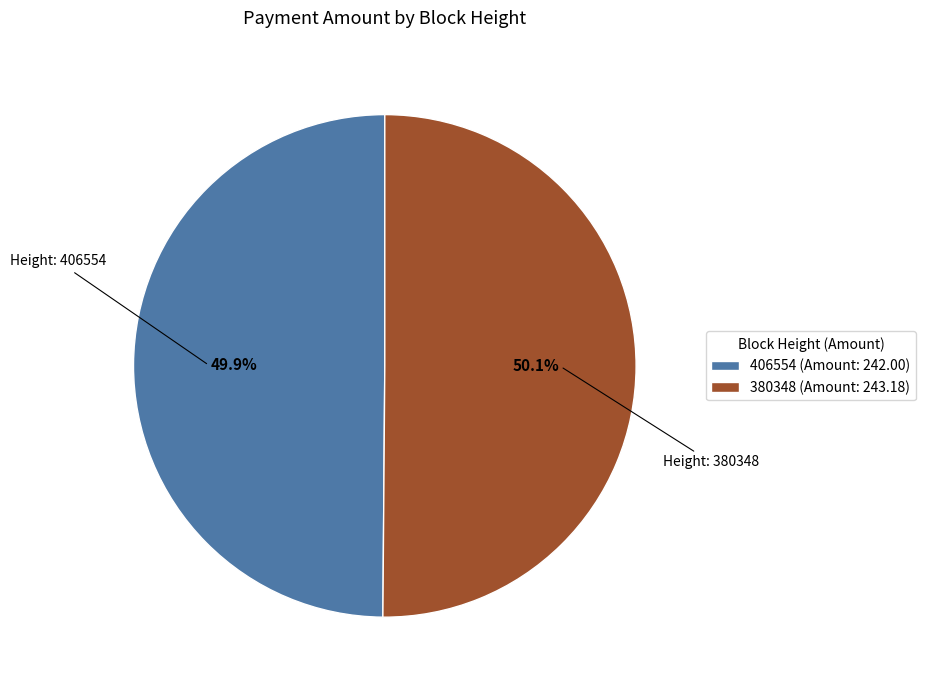

Approximately how many times larger is the value at 380348 (Amount: 243.18) compared to 406554 (Amount: 242.00)?

1.0